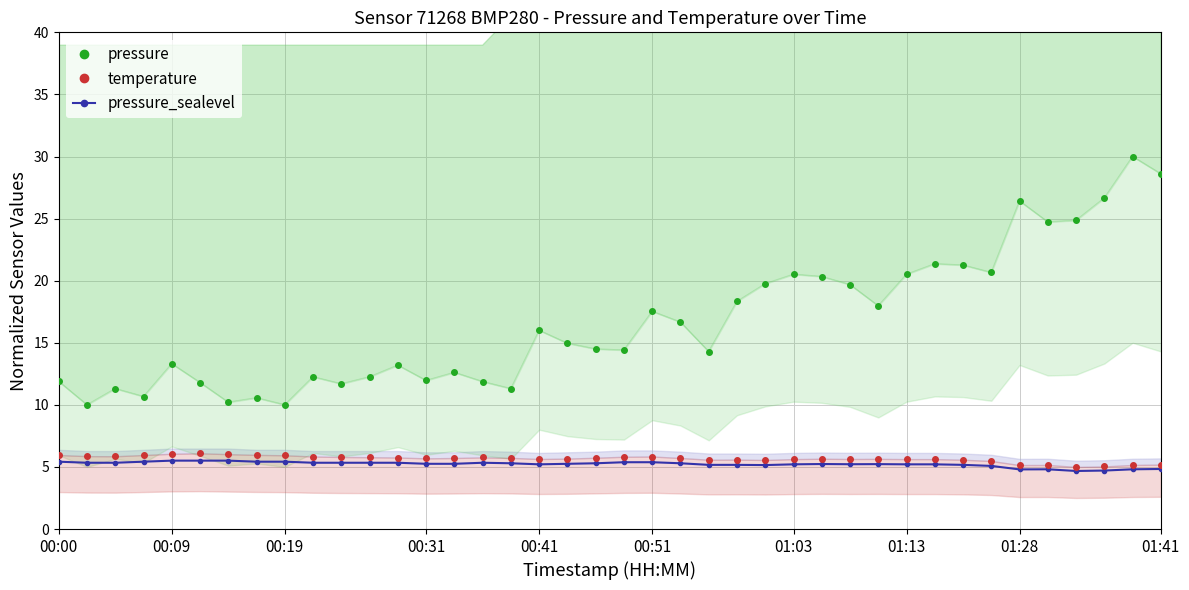

Which has a higher value, 19 or 17?

17